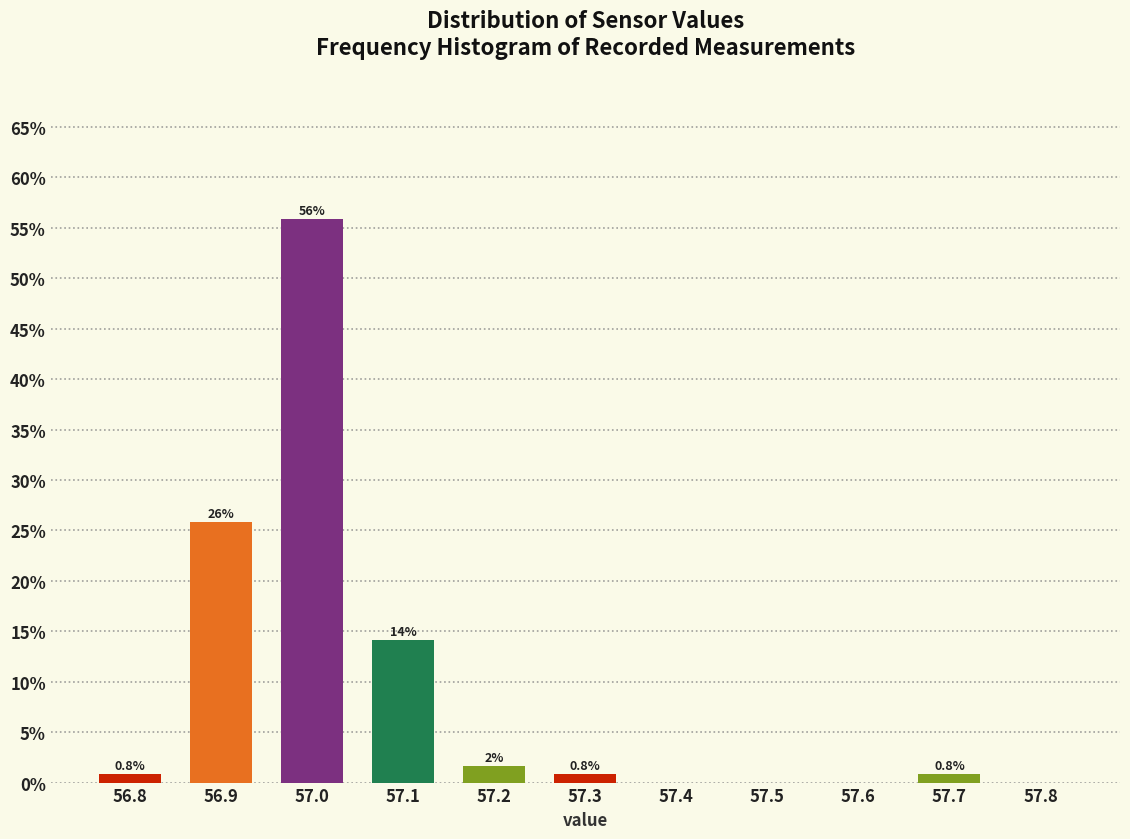

Over which range of the x-axis is the bar tallest?

56.95 to 57.05